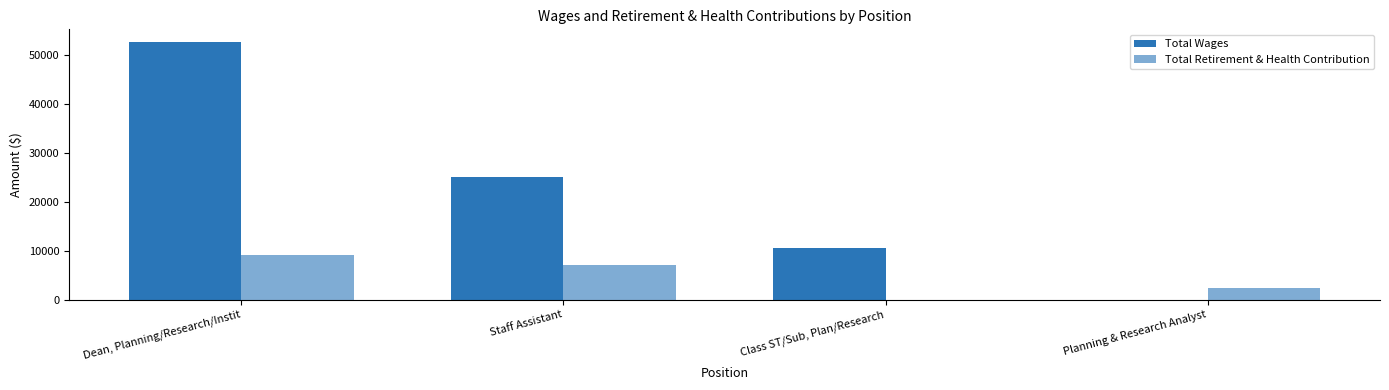

How many categories are shown in the chart?

4